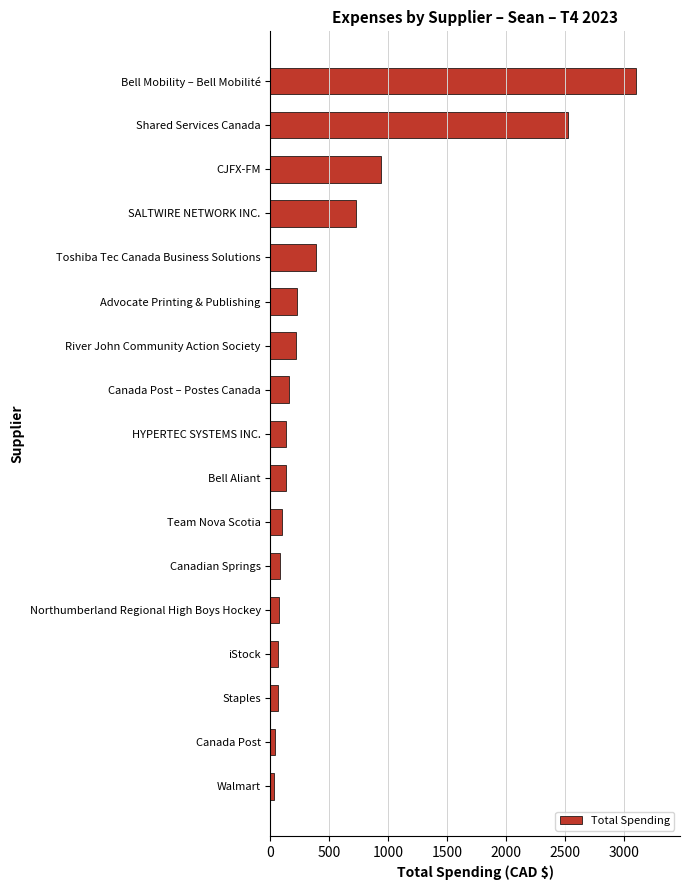

Read the value at Team Nova Scotia.

100.0